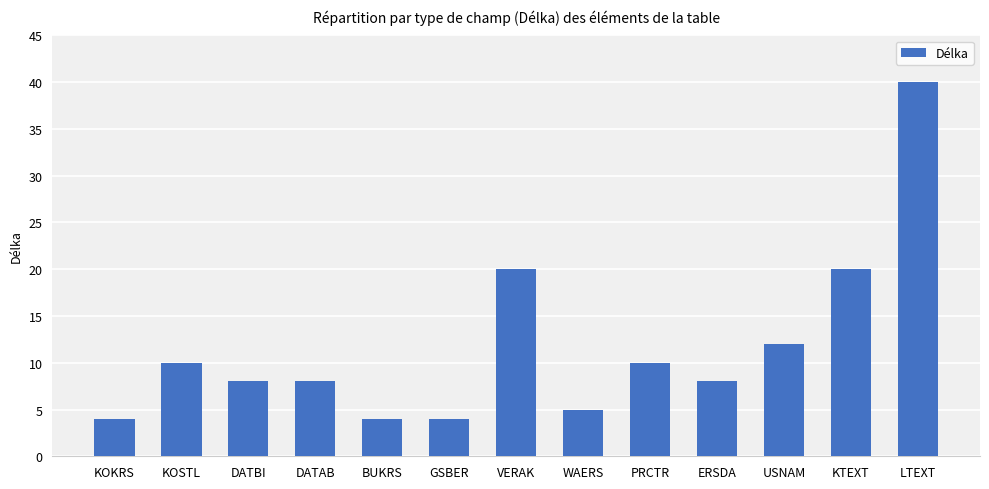

Which has a higher value, ERSDA or PRCTR?

PRCTR